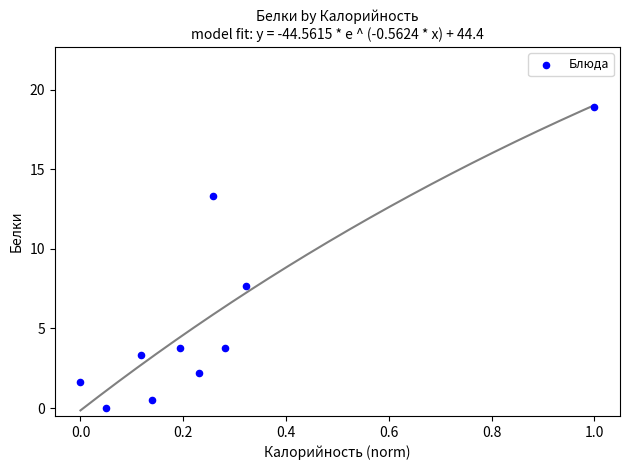

What Y value in the scatter plot is closest to 9?

7.6